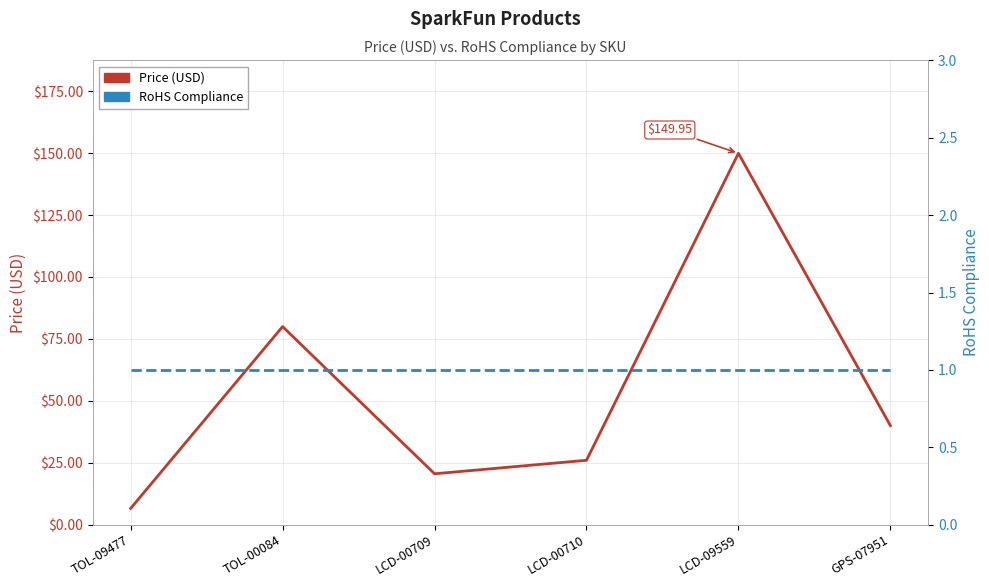

Between TOL-09477 and LCD-09559, which series saw the biggest shift?

Price (USD)